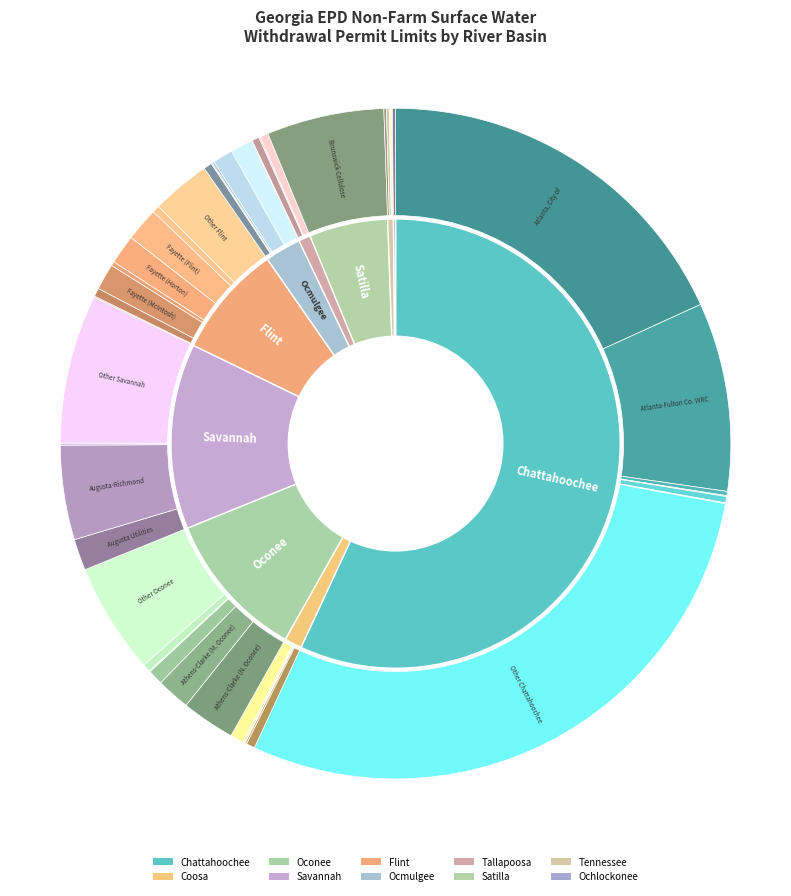

Do Satilla and Tennessee together represent more than half of the pie?

No